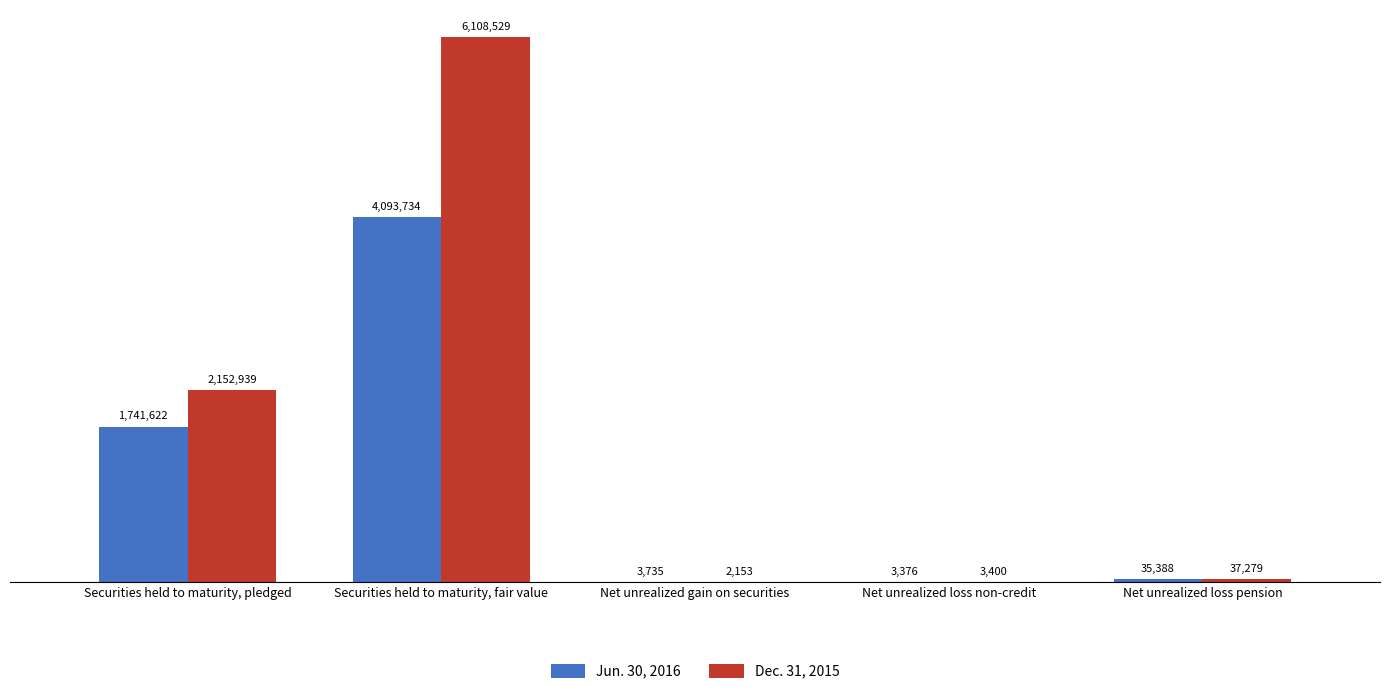

Are the bars grouped side by side (vs. stacked)?

Yes